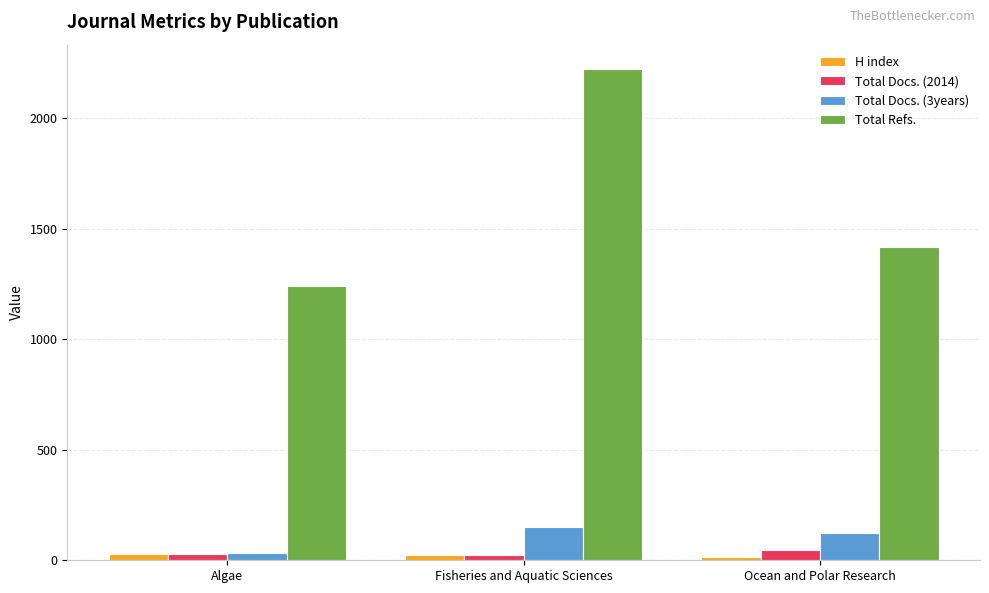

What is the maximum value shown in the chart?

2222